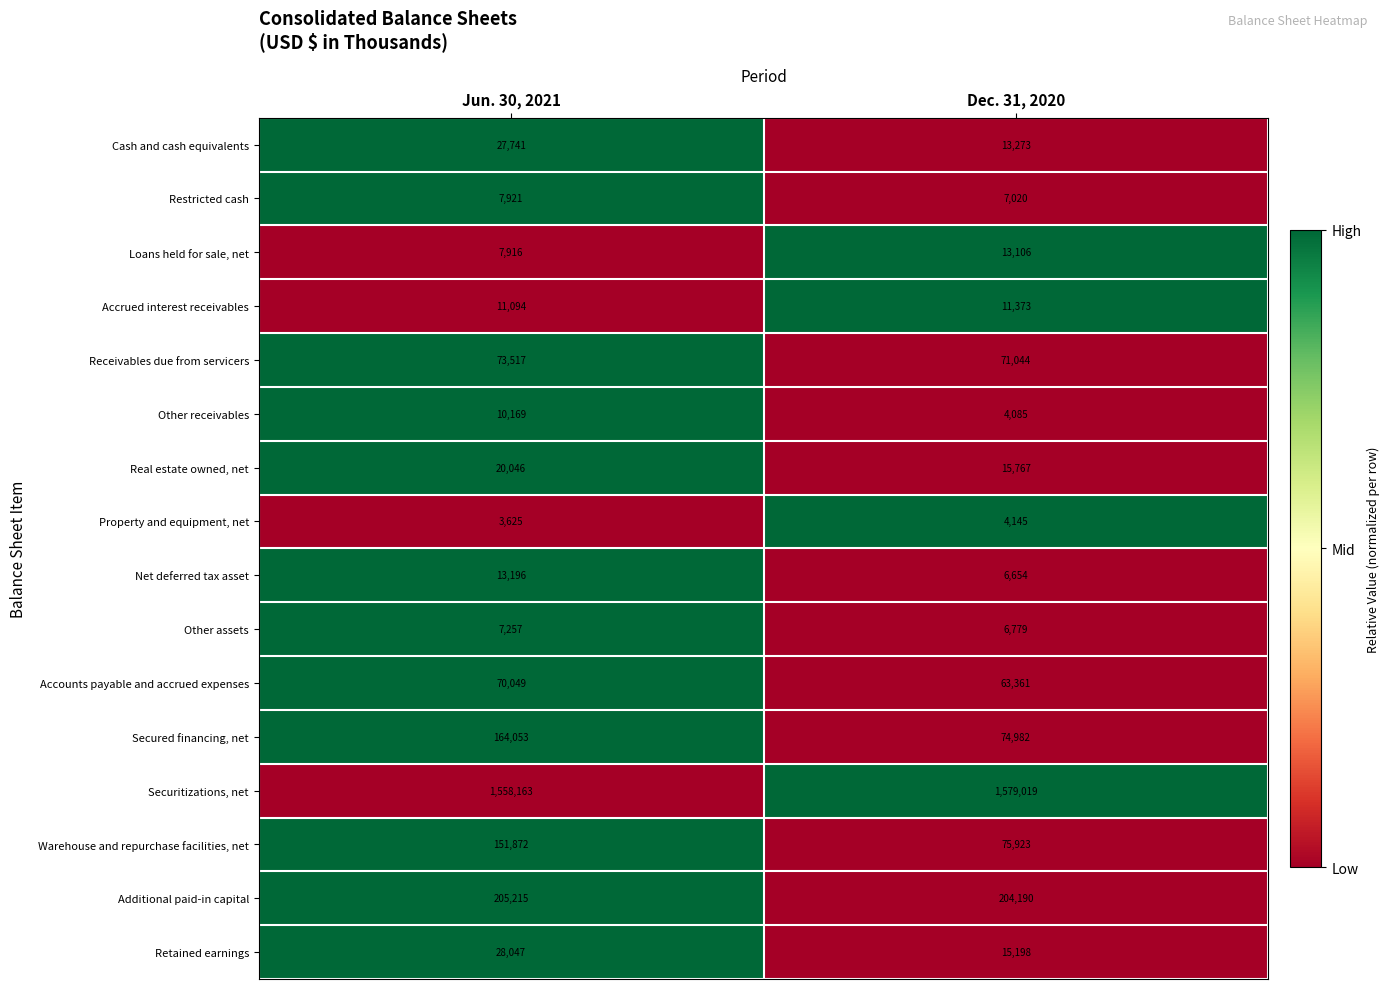

Where is Securitizations, net nearest to the value 1568591?

Jun. 30, 2021